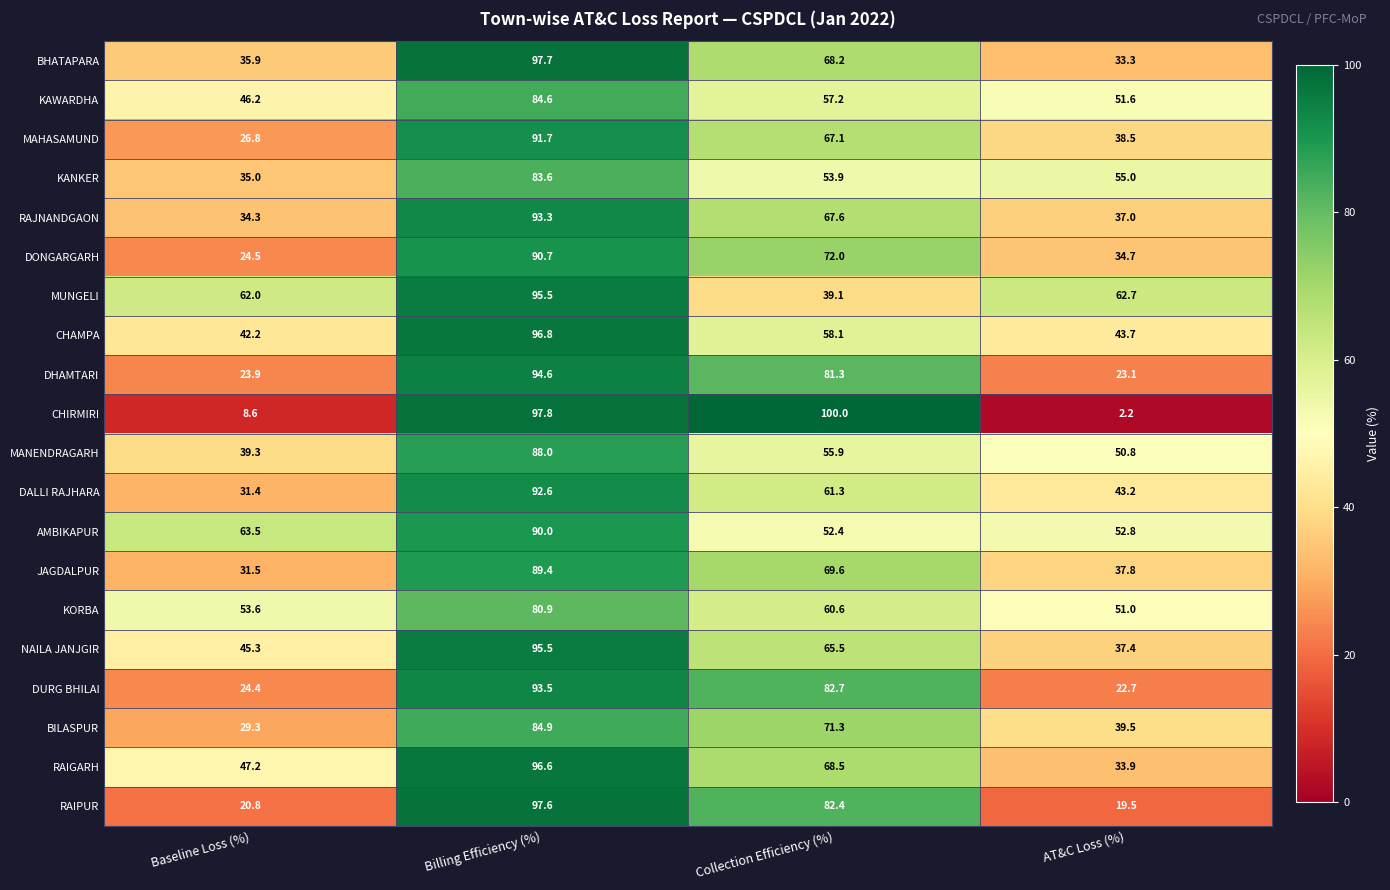

What is the difference between the maximum and second lowest values in the JAGDALPUR series?

51.6